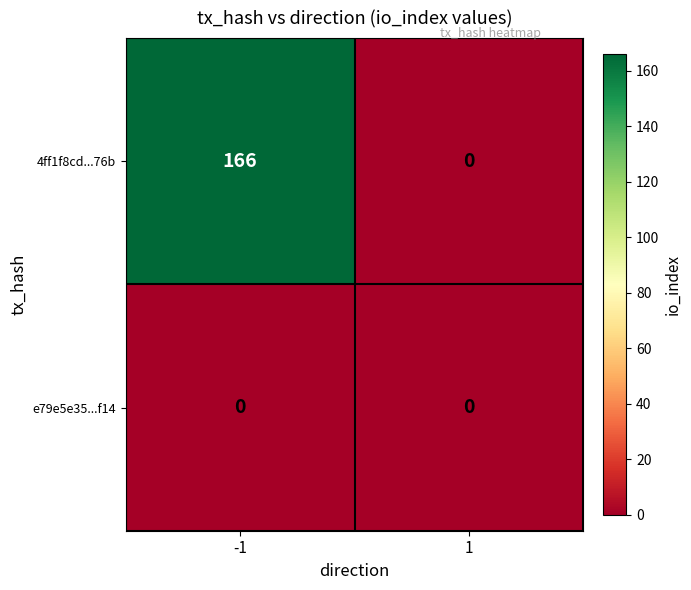

What is the total value across all series at -1?

166